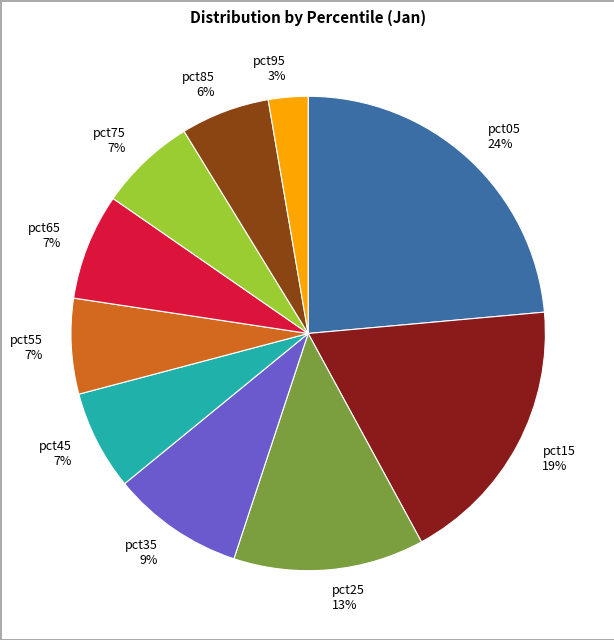

The pct55 slice represents 7% of the pie. True or false?

True